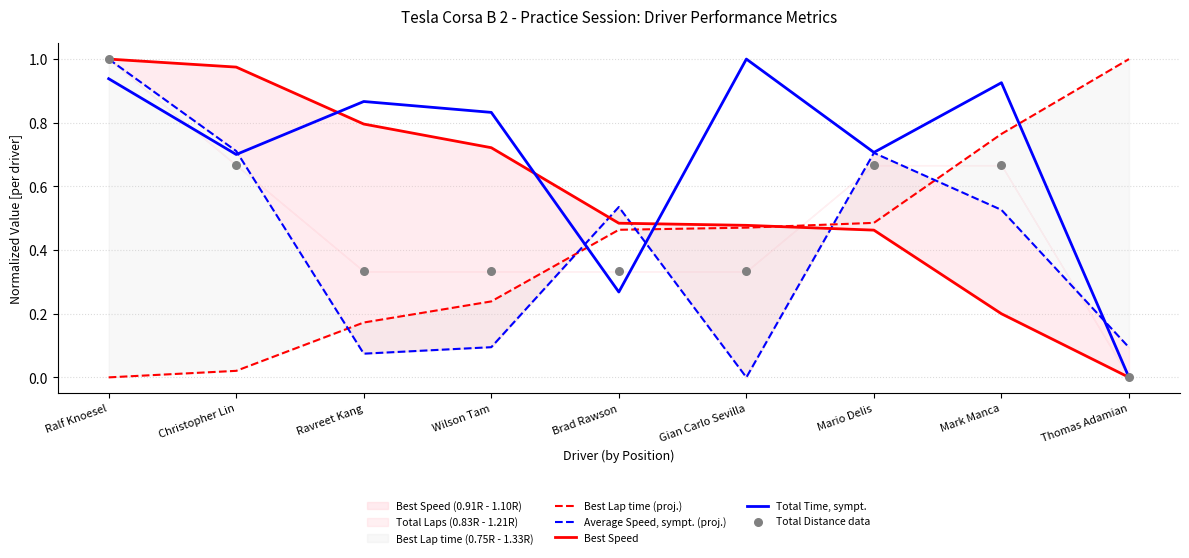

Which series has the largest total across all categories?

Total Time, sympt.